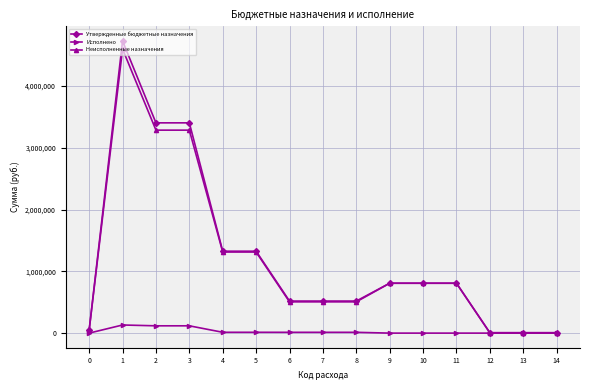

Which series has the widest spread of values?

Утвержденные бюджетные назначения